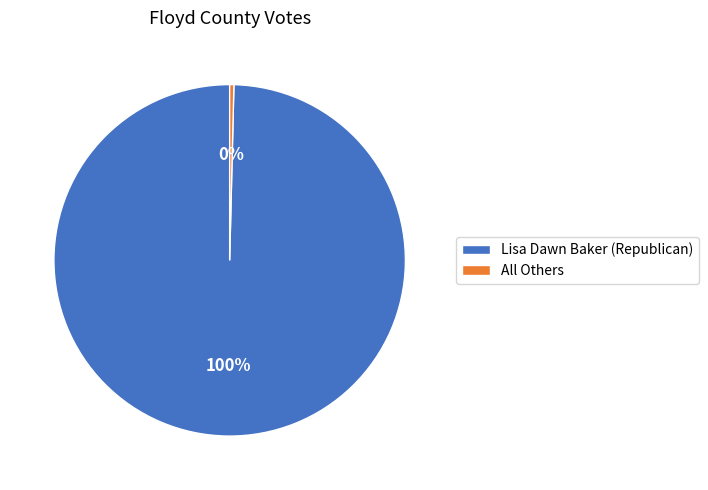

Is the sum of Lisa Dawn Baker (Republican) and All Others greater than half?

Yes